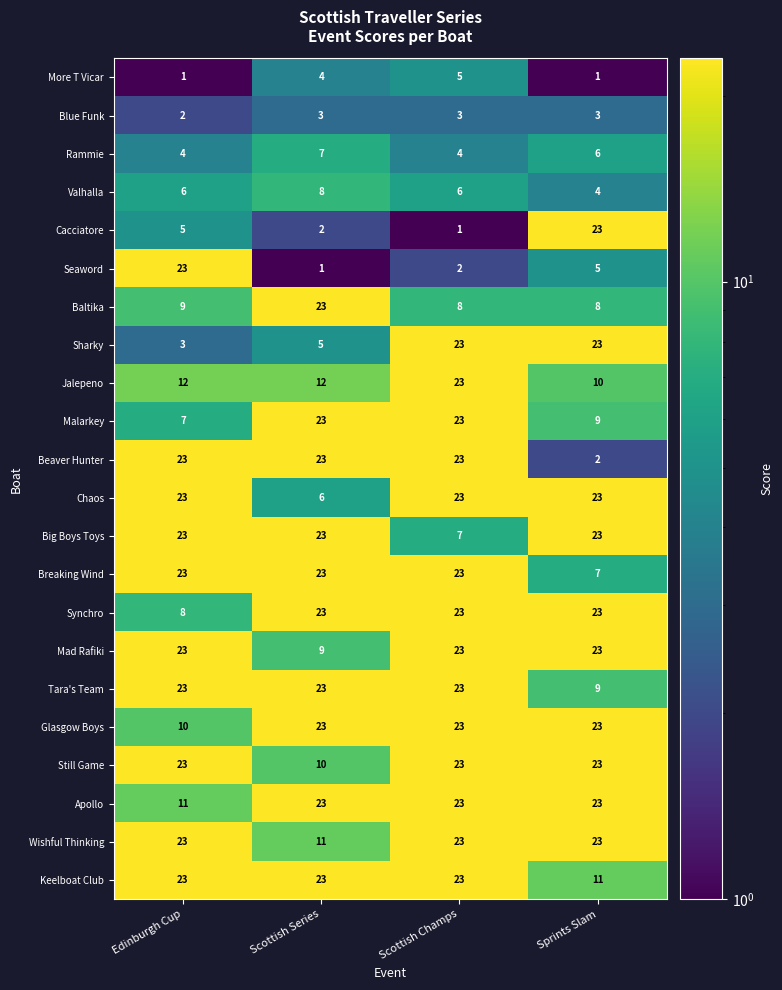

How many distinct data groups are displayed?

22